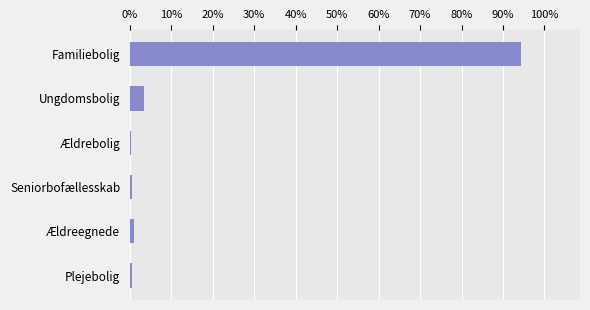

Between Seniorbofællesskab and Ungdomsbolig, which is larger?

Ungdomsbolig